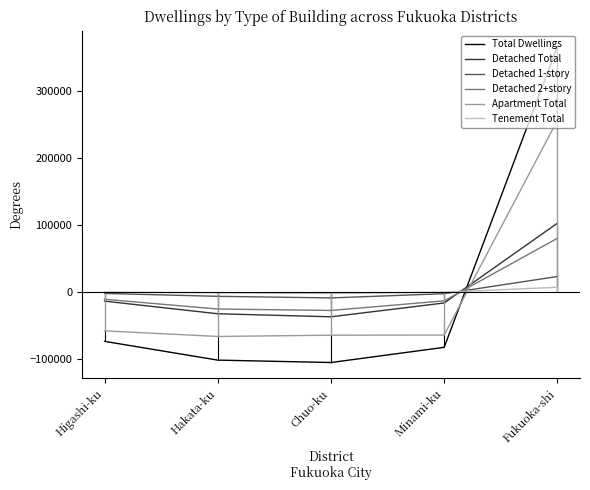

What is the label of the 3rd point from the left?

Chuo-ku